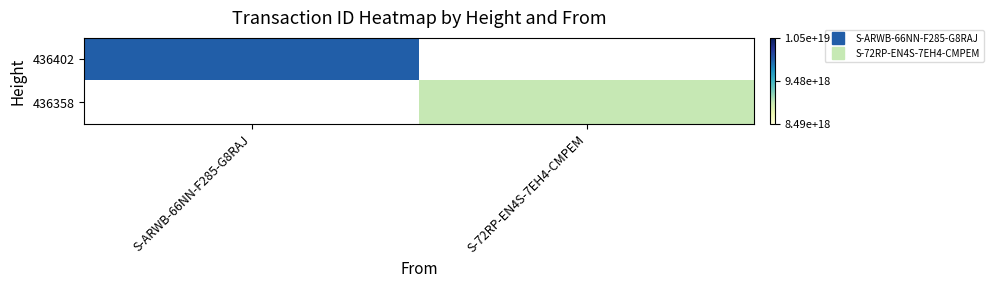

How many positive values does the 436402 series have?

1